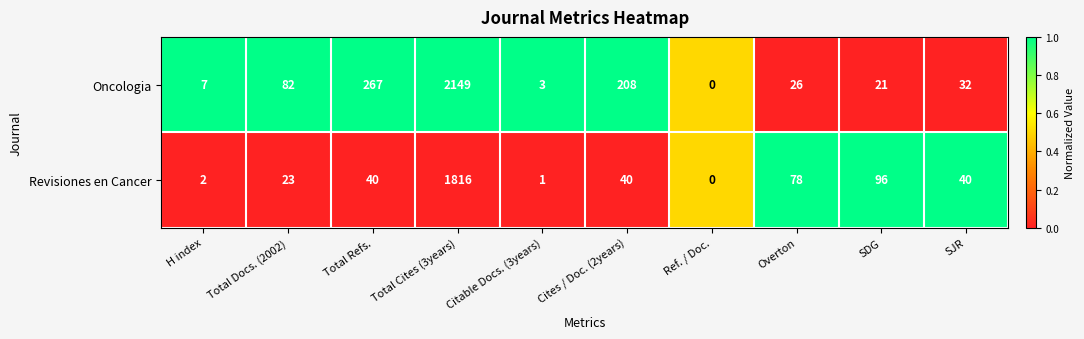

Which series changed the most between Total Cites (3years) and Cites / Doc. (2years)?

Oncologia